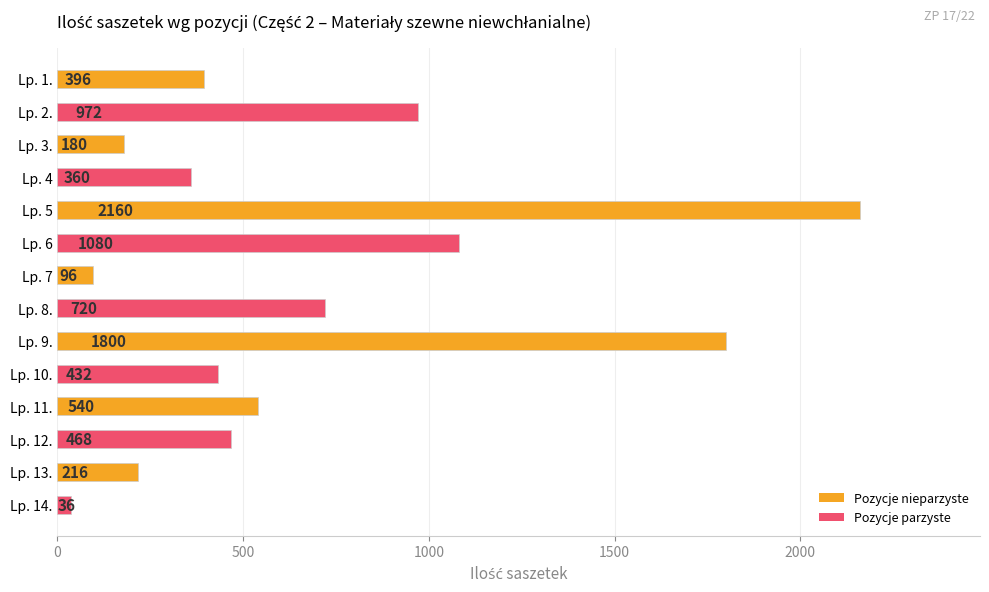

Reading bottom to top, what are all the values shown in this chart?

36	216	468	540	432	1800	720	96	1080	2160	360	180	972	396